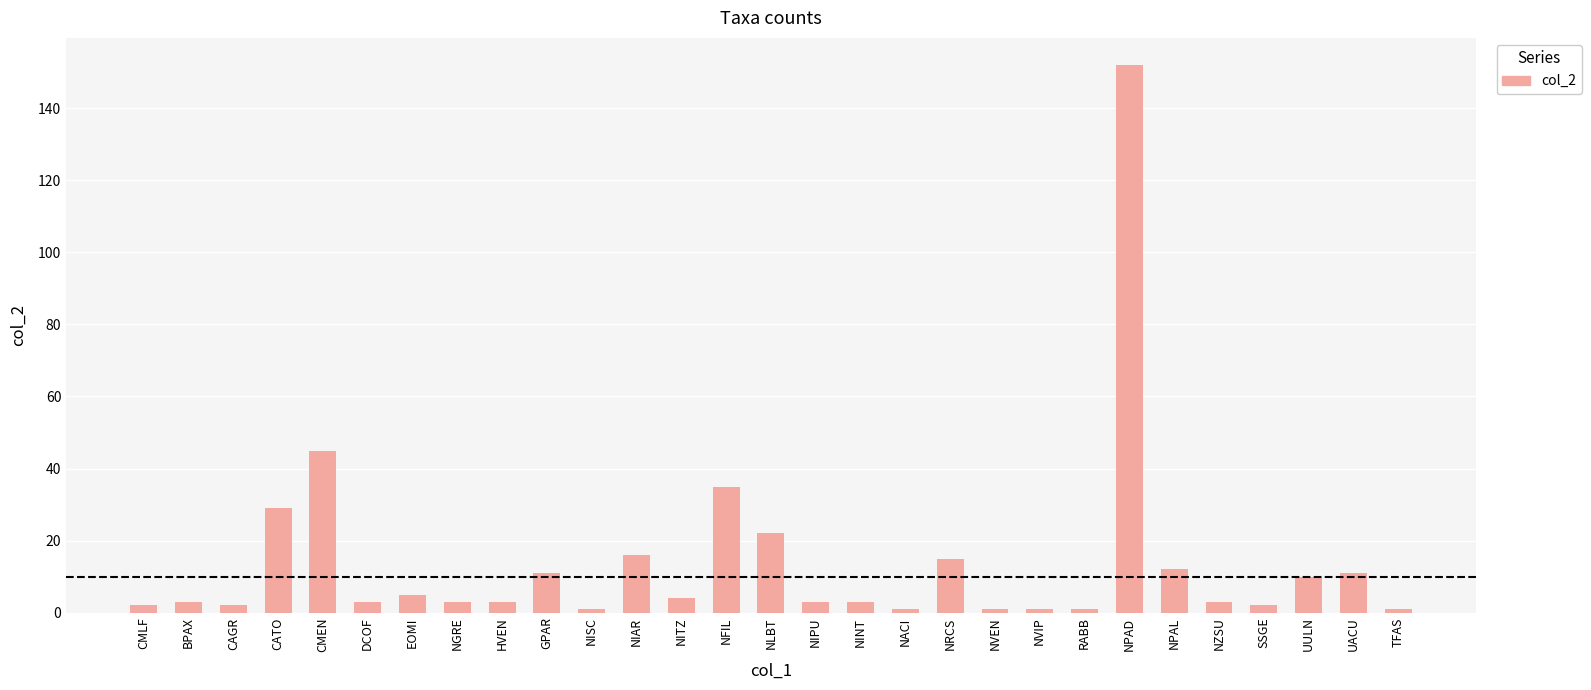

What is the ratio of the value at UACU to the value at SSGE?

5.5